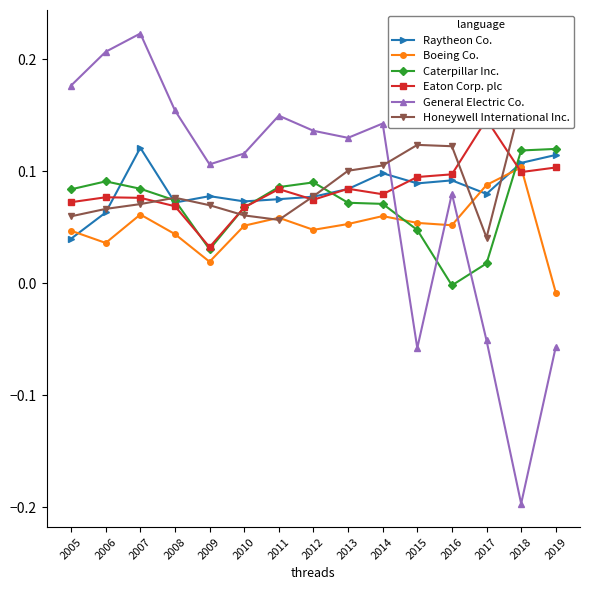

Where is the first local minimum for Boeing Co.?

2006